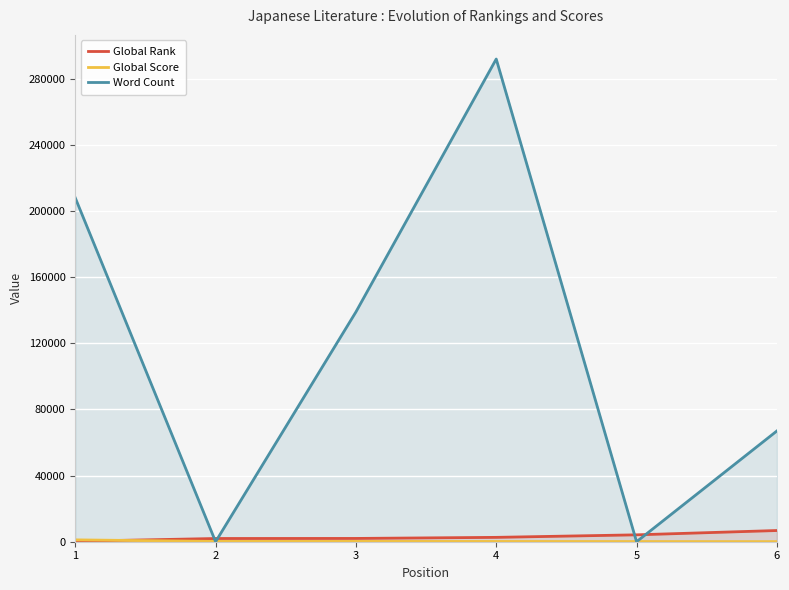

What are all the series names shown in the legend?

Global Rank, Global Score, Word Count